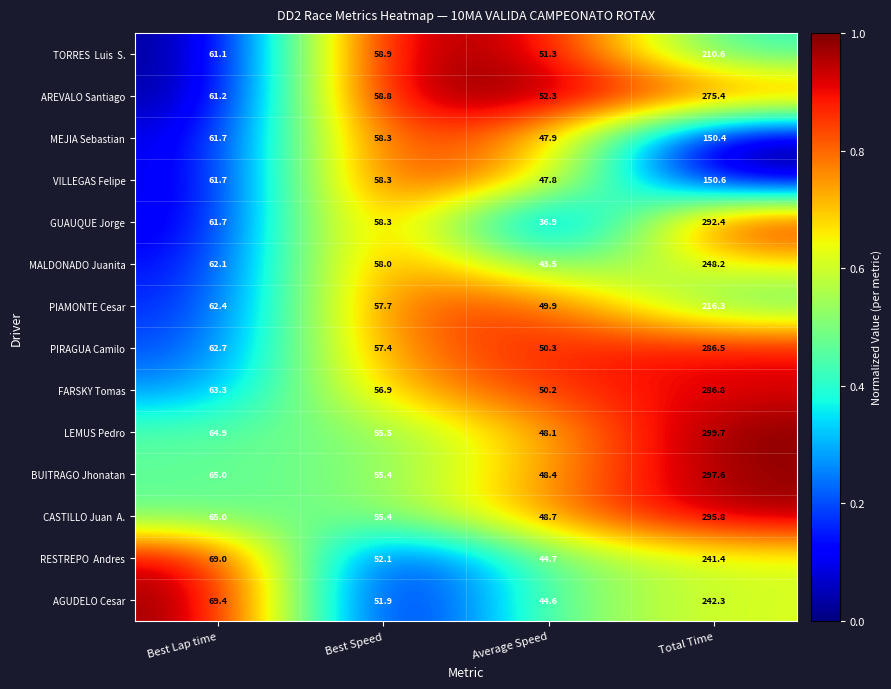

What is the spread (max minus min) of values at Average Speed?

15.4